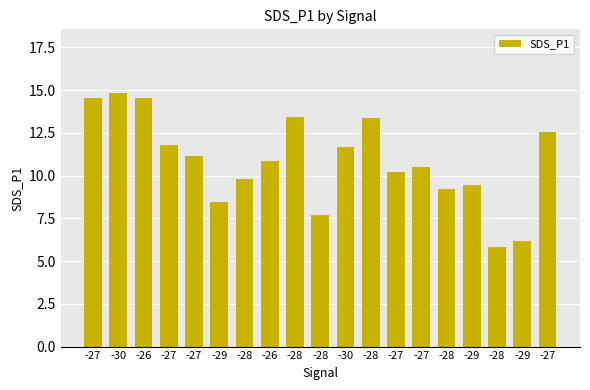

Are the bars horizontal?

No